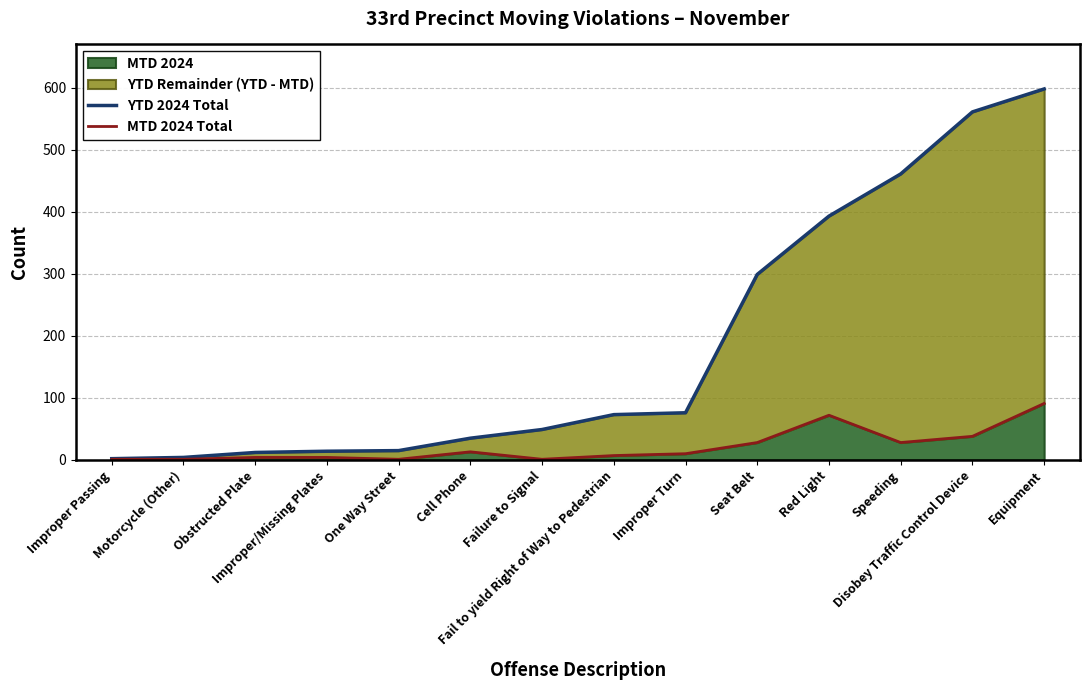

How many interior local peaks does the MTD 2024 Total series have?

2